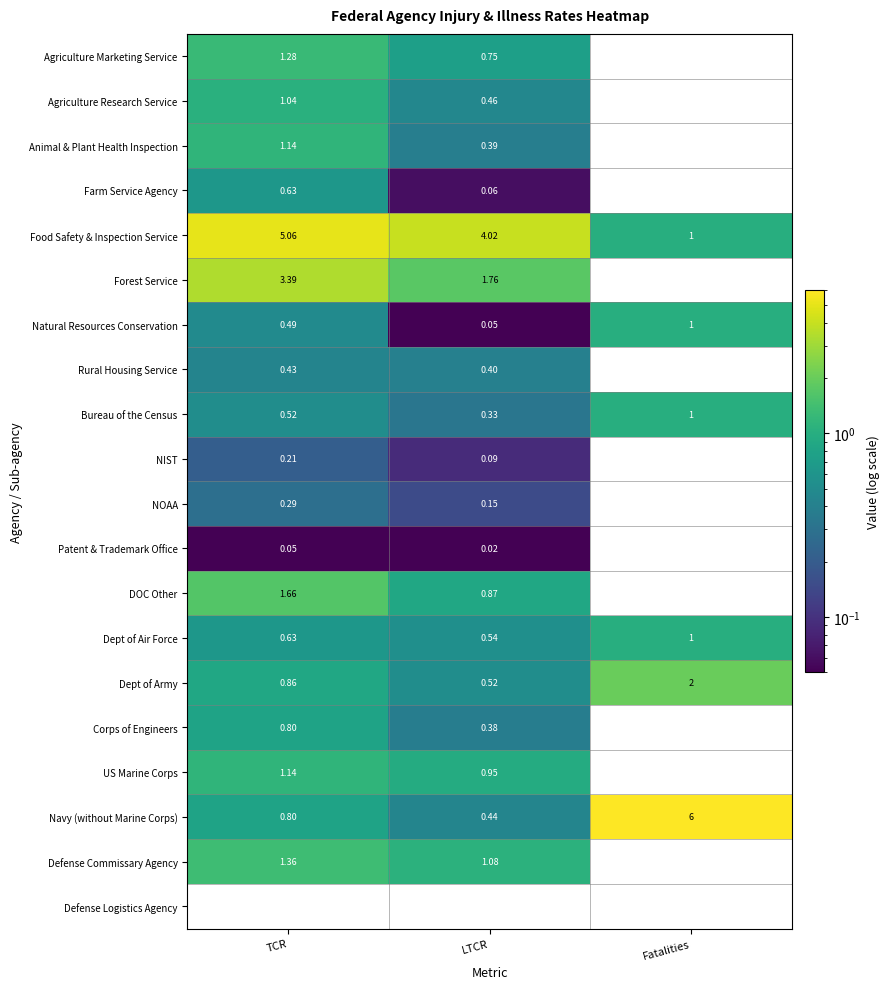

Count the number of data series in this chart.

20